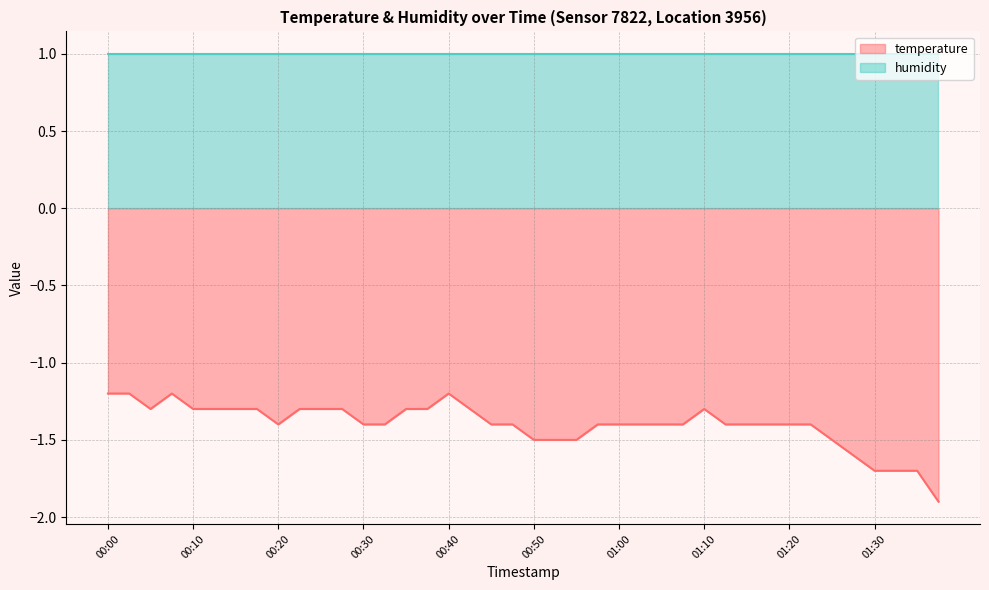

What is the sum of the values at 00:50 and 01:30?

-3.2